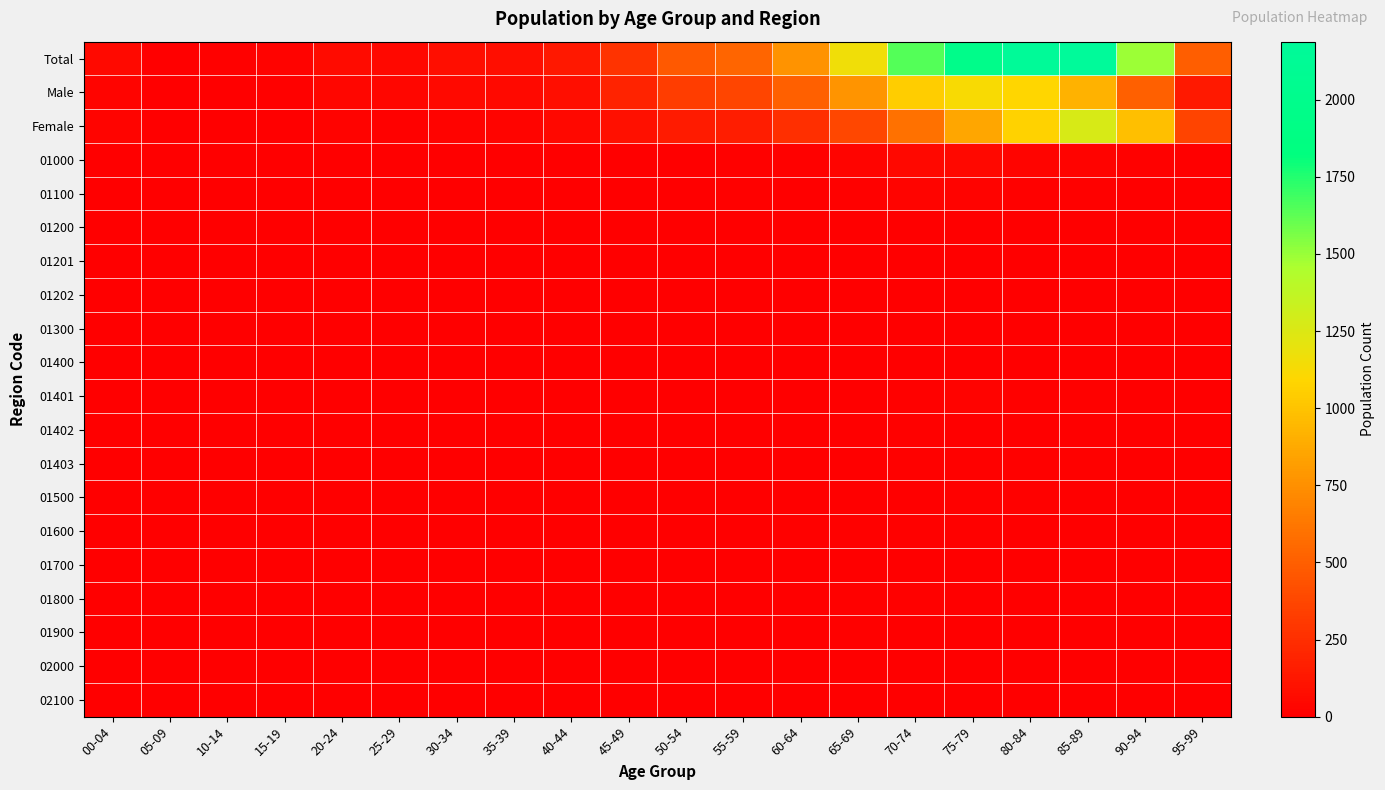

At which category does the chart reach its minimum across all series?

10-14